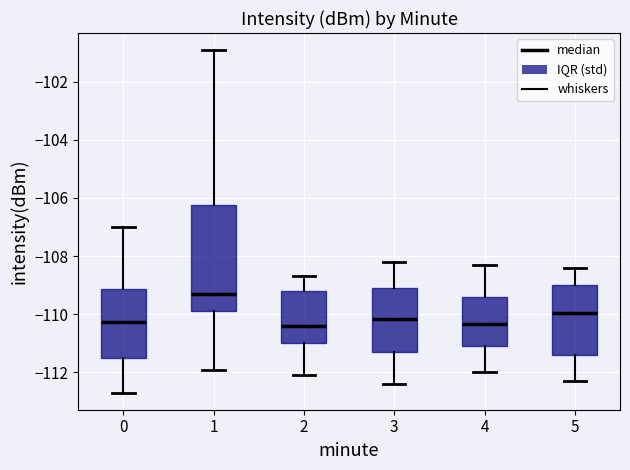

Comparing the boxes themselves (not the whiskers), which one is the tallest?

1